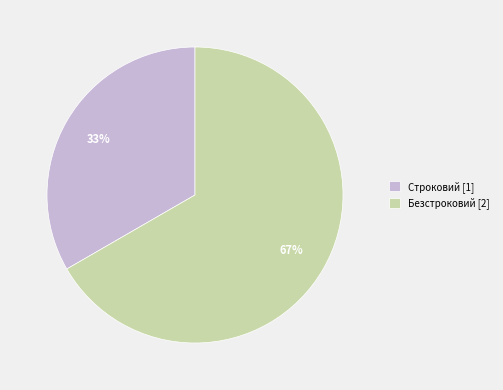

Count the number of slices in the pie.

2